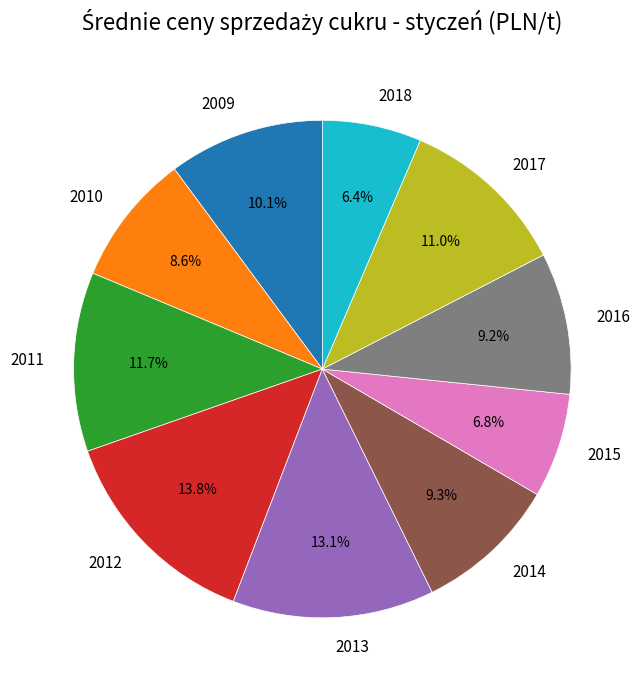

True or false: 2011 accounts for 12% of the total.

True